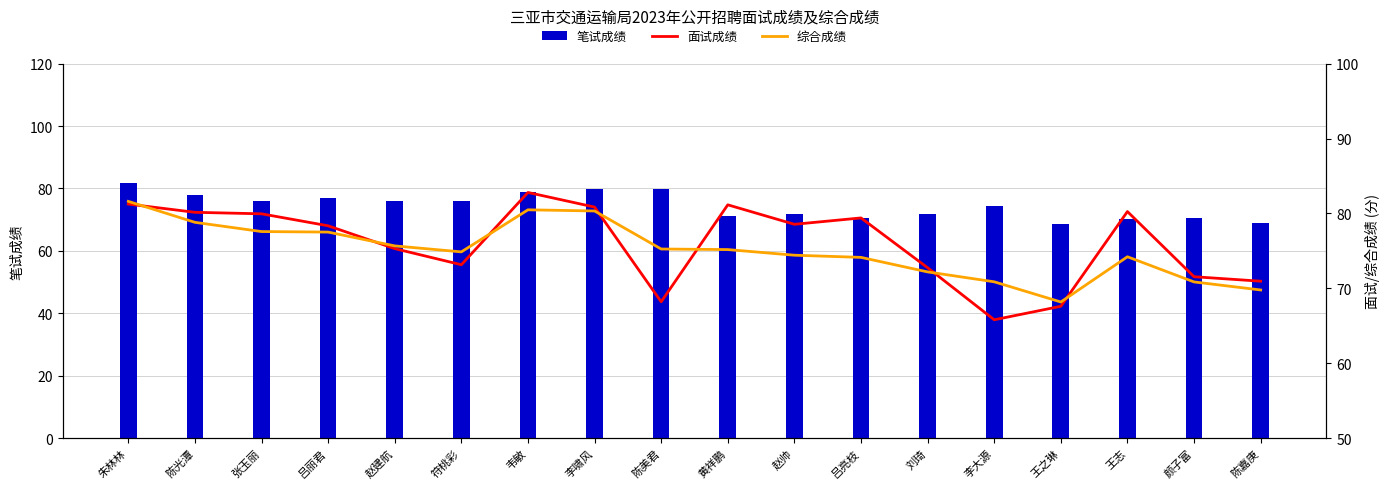

Reading left to right, what are all the values shown in this chart?

笔试成绩: 朱林林=81.8	陈光潭=77.9	张玉丽=76.0	吕丽君=77.0	赵建航=75.9	符桃彩=76.0	韦敏=78.9	李啸风=80.0	陈美君=80.0	黄祥鹏=71.2	赵帅=71.7	吕亮枝=70.6	刘琦=71.8	李大源=74.2	王之琳=68.6	王志=70.2	颜子富=70.4	陈嘉庚=69.0
面试成绩: 朱林林=81.2	陈光潭=80.2	张玉丽=80.0	吕丽君=78.3	赵建航=75.3	符桃彩=73.2	韦敏=82.8	李啸风=80.8	陈美君=68.2	黄祥鹏=81.2	赵帅=78.5	吕亮枝=79.4	刘琦=72.8	李大源=65.8	王之琳=67.6	王志=80.2	颜子富=71.5	陈嘉庚=71.0
综合成绩: 朱林林=81.6	陈光潭=78.8	张玉丽=77.6	吕丽君=77.5	赵建航=75.7	符桃彩=74.9	韦敏=80.5	李啸风=80.3	陈美君=75.2	黄祥鹏=75.2	赵帅=74.4	吕亮枝=74.1	刘琦=72.2	李大源=70.9	王之琳=68.2	王志=74.2	颜子富=70.9	陈嘉庚=69.8